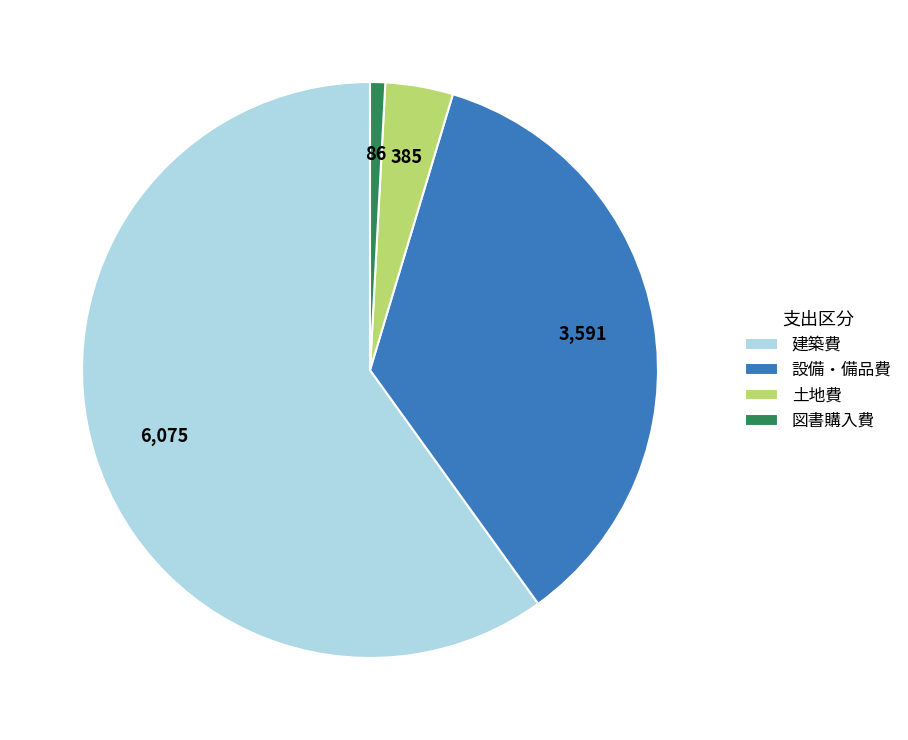

Is there a majority slice in this chart?

Yes